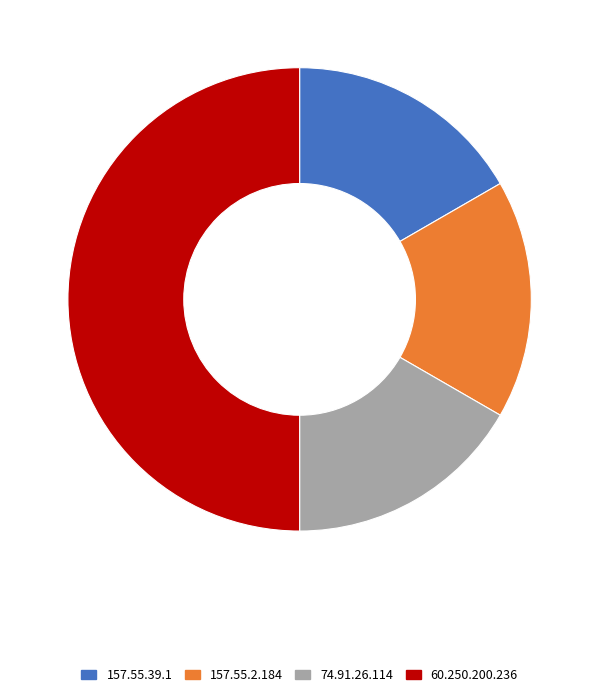

What is the ratio of the value at 157.55.2.184 to the value at 157.55.39.1?

1.0